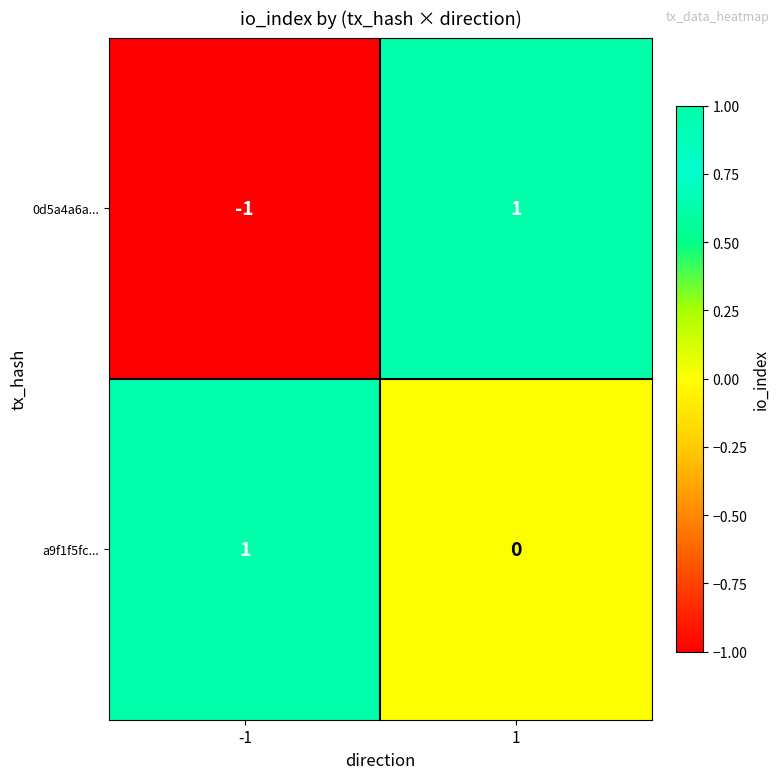

List the series in order of their overall mean, lowest first.

0d5a4a6a..., a9f1f5fc...